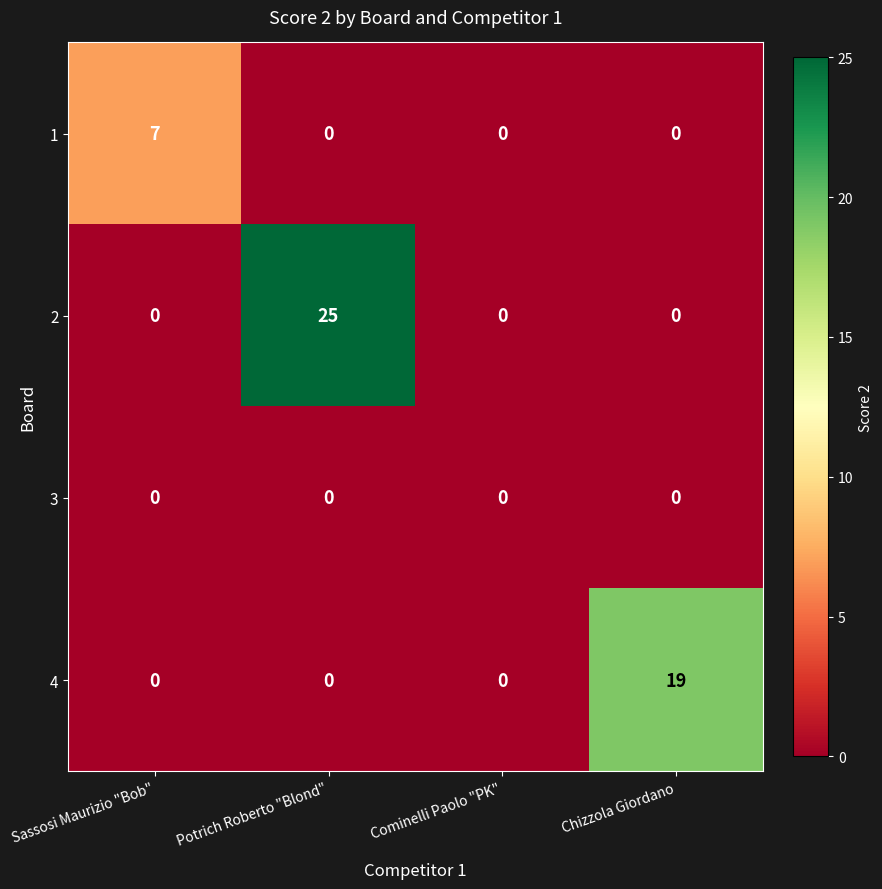

What is the sum of the 2 values at Cominelli Paolo "PK" and Potrich Roberto "Blond"?

25